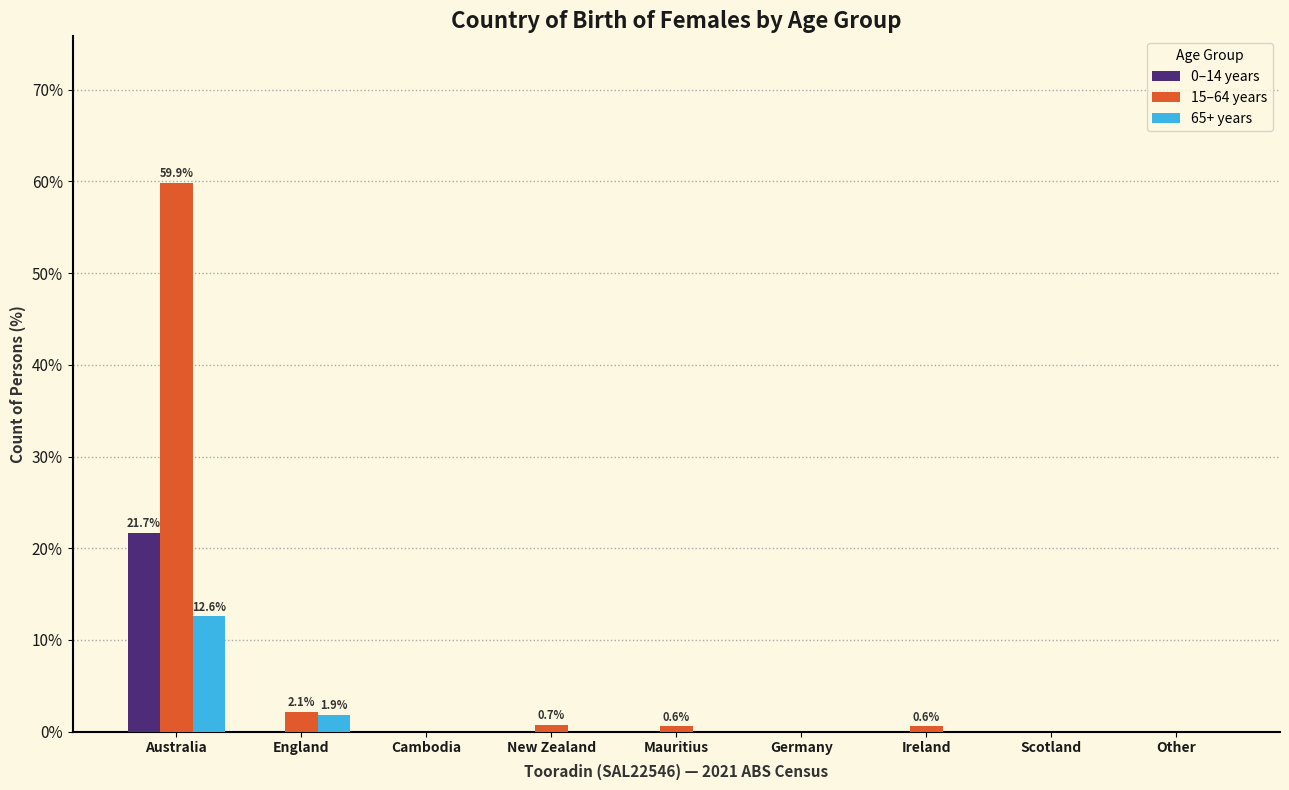

What is the sum of the 65+ years values at Cambodia and Australia?

12.6